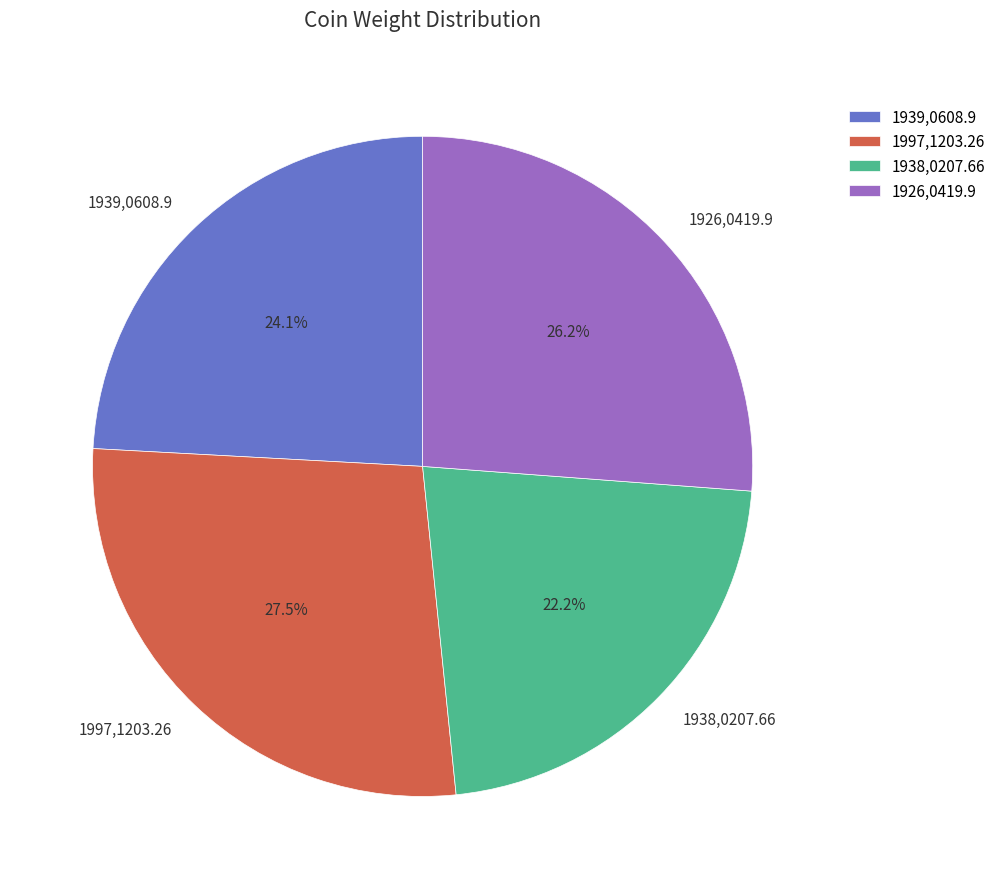

Which category has the smallest portion of the pie?

1938,0207.66